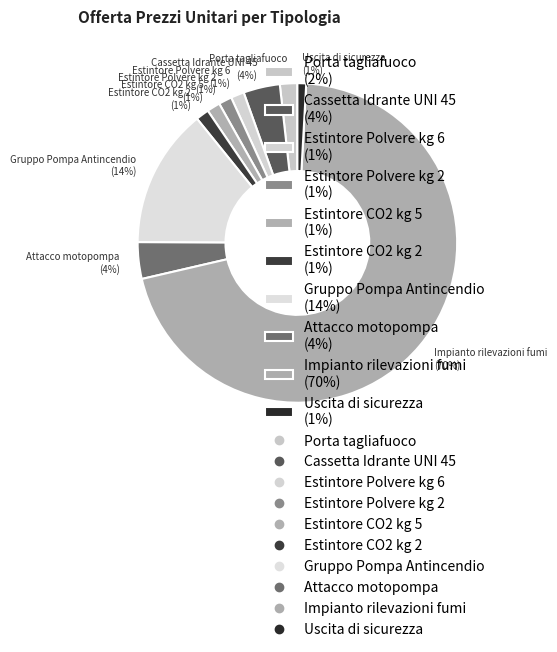

Is it true that Cassetta Idrante UNI 45 is 4% of the pie?

True